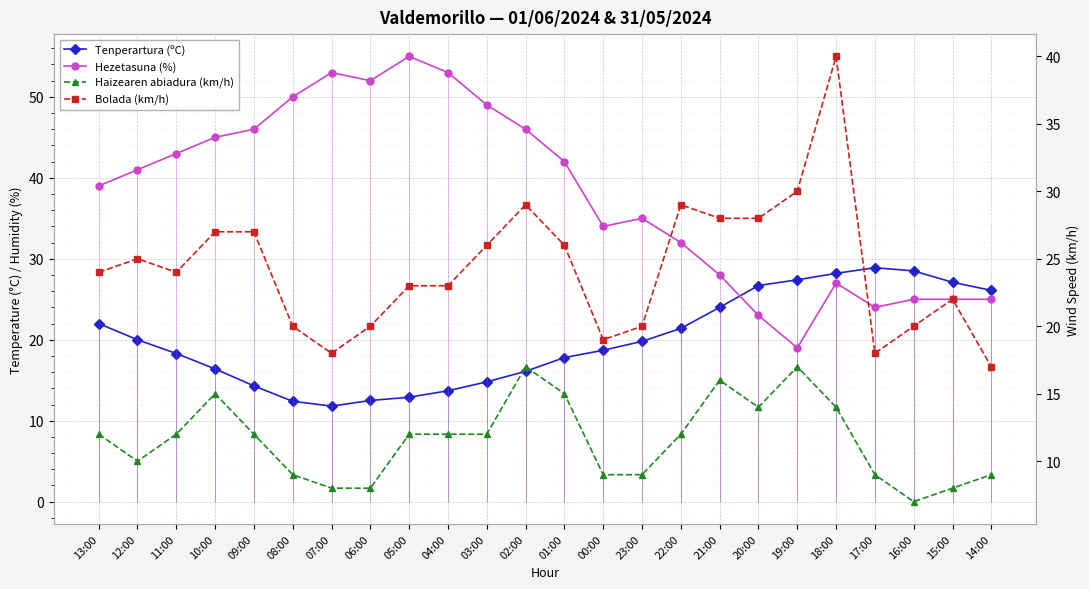

What value does the Hezetasuna (%) series have at 00:00?

34.0